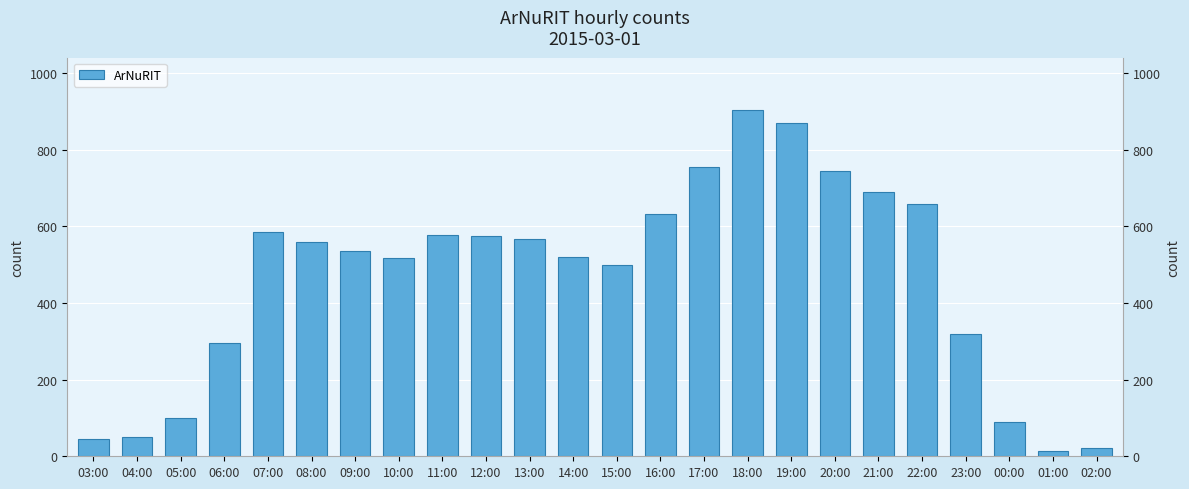

How many distinct data groups are displayed?

1